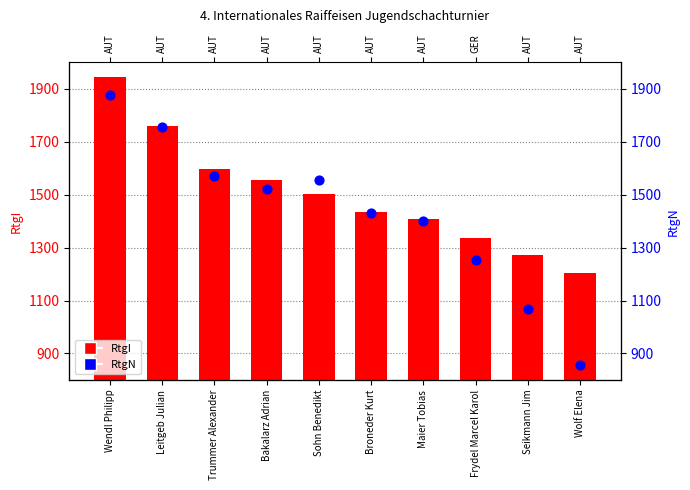

What are all the series names shown in the legend?

RtgI, RtgN